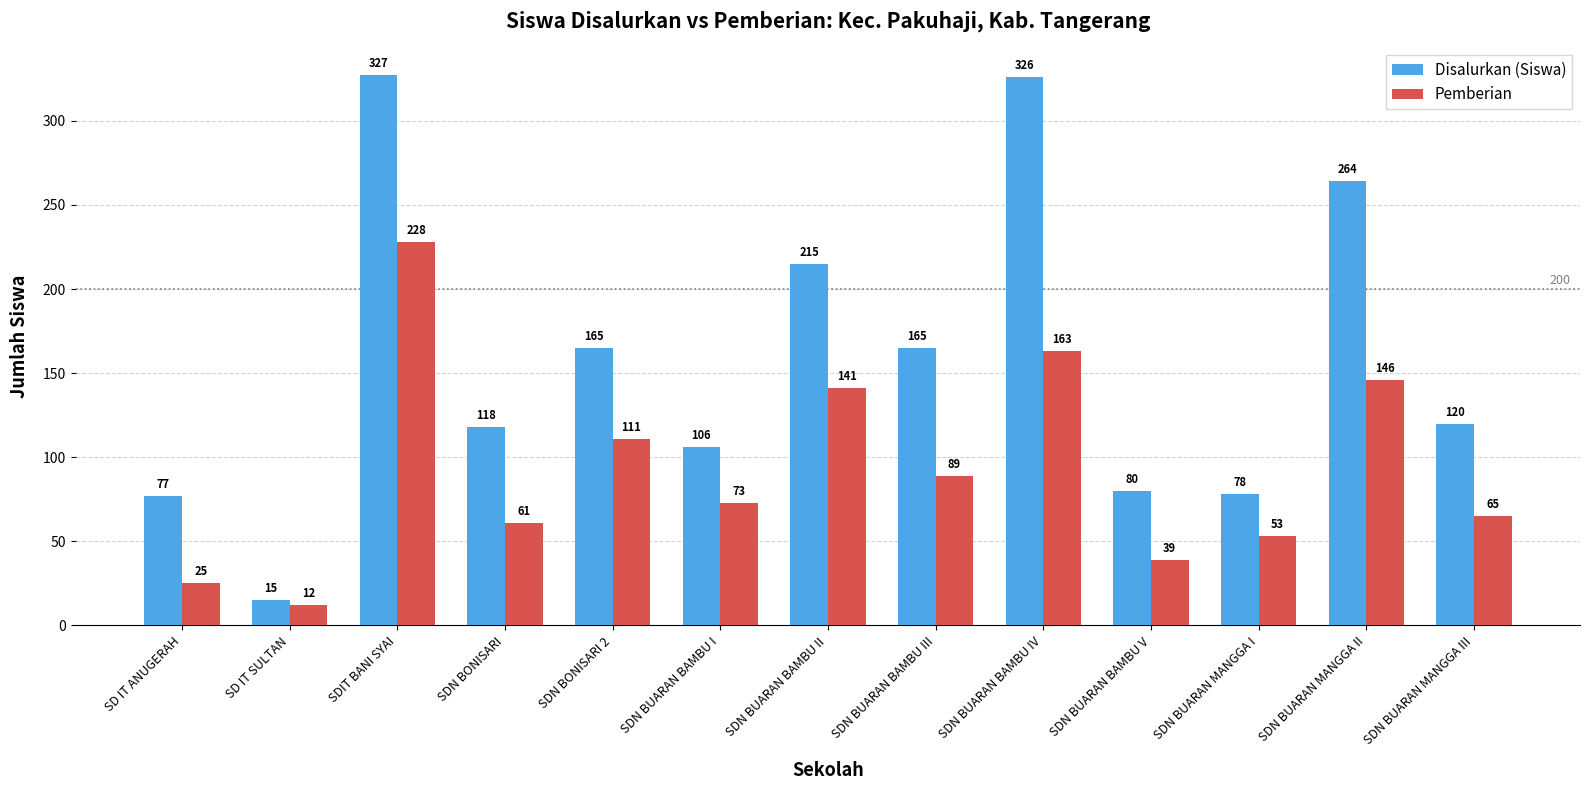

What is the difference between the Pemberian values at SDIT BANI SYAI and SDN BONISARI?

167